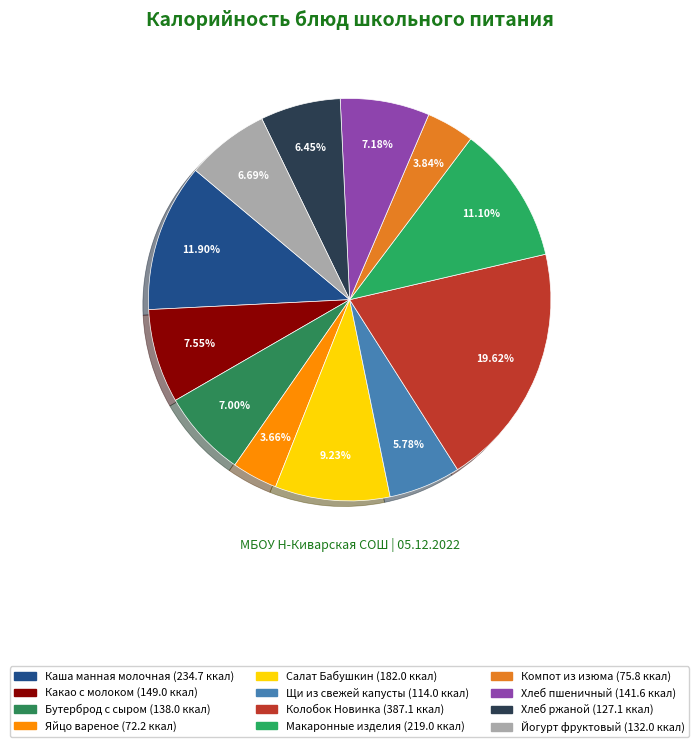

Count the number of slices in the pie.

12